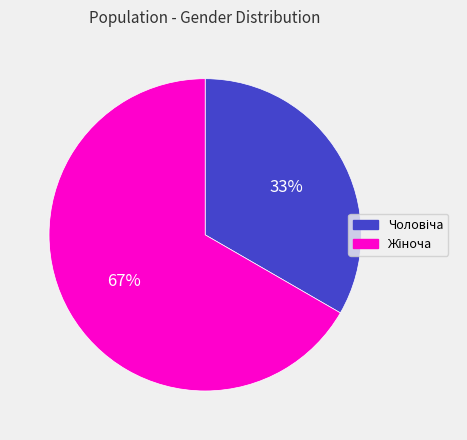

Is there any slice that represents more than half of the pie?

Yes